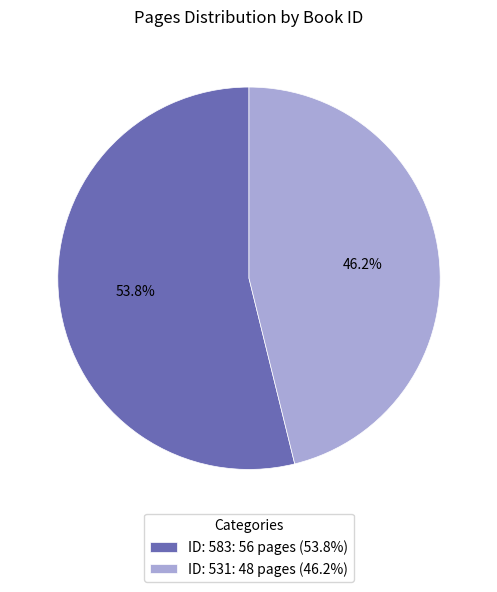

Which has a higher value, ID: 531: 48 pages (46.2%) or ID: 583: 56 pages (53.8%)?

ID: 583: 56 pages (53.8%)